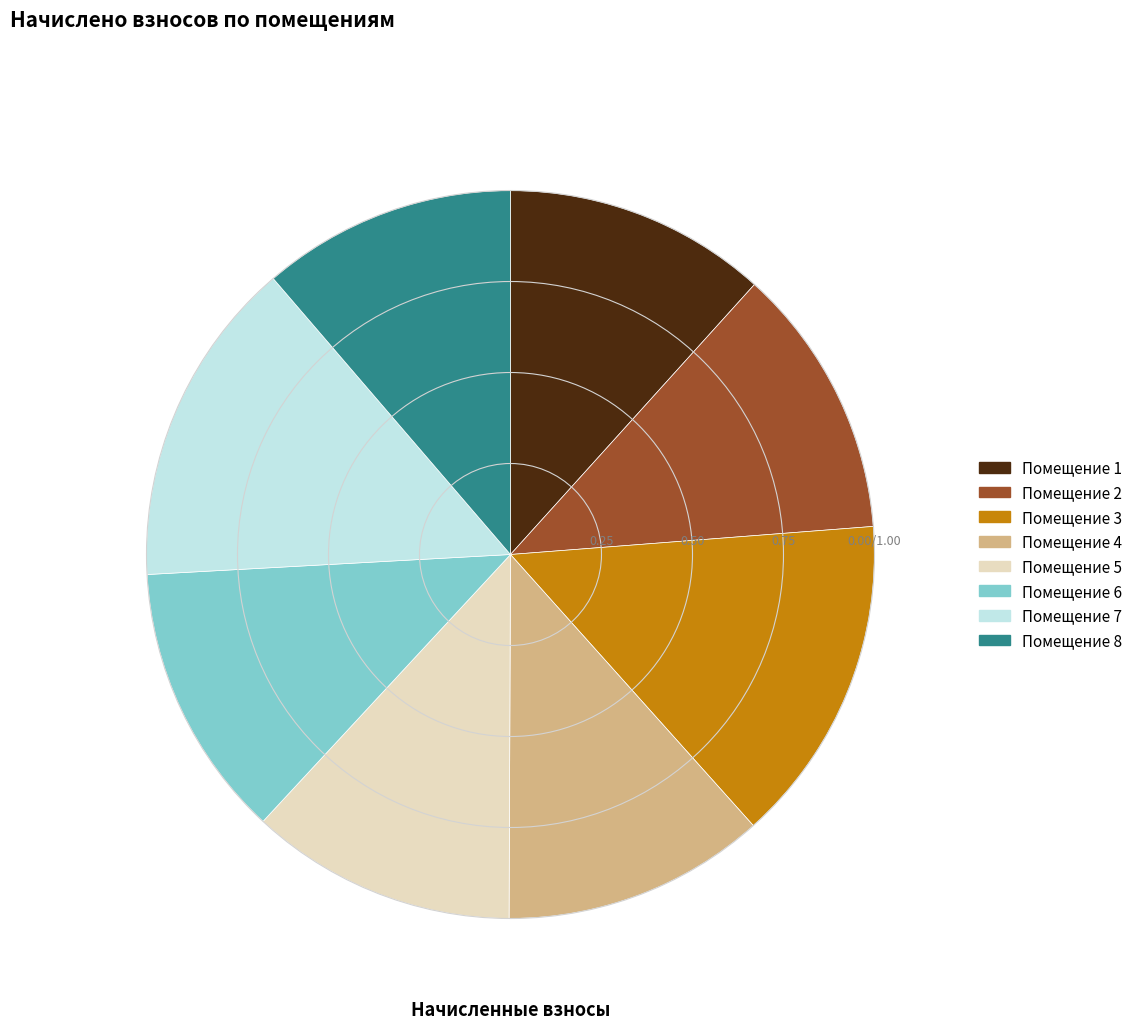

Does any single category account for the majority?

No